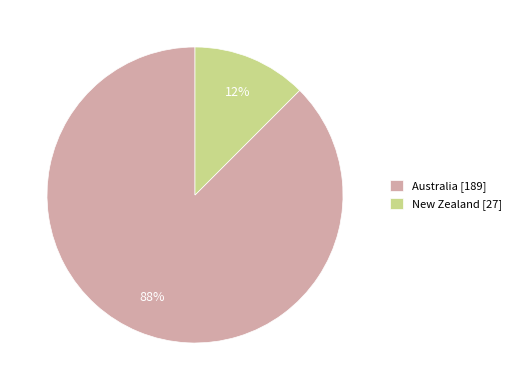

The Australia slice represents 88% of the pie. True or false?

True